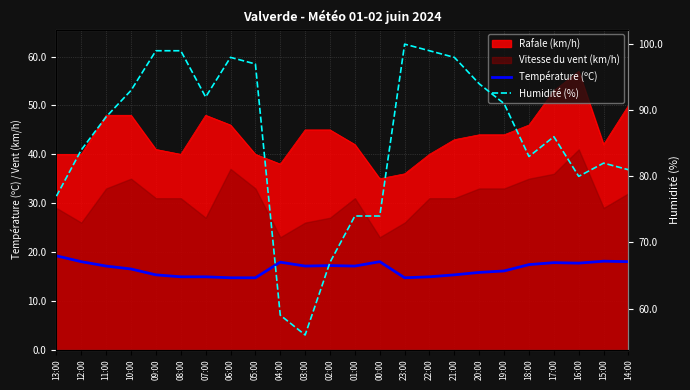

What is the spread (max minus min) of values at 06:00?

83.3